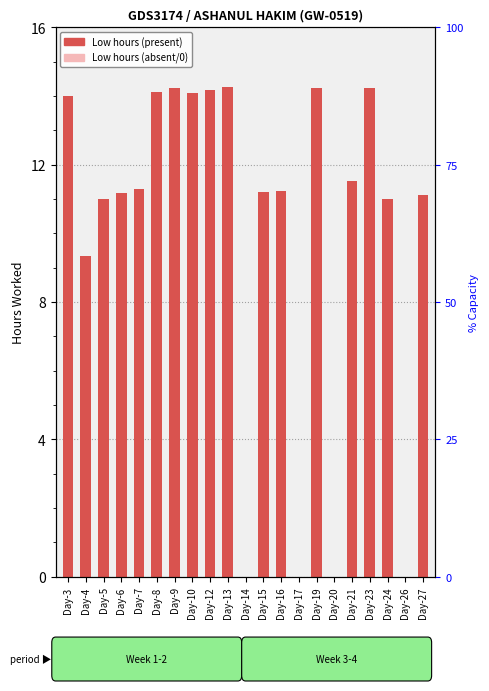

Read the value at Day-7.

11.3